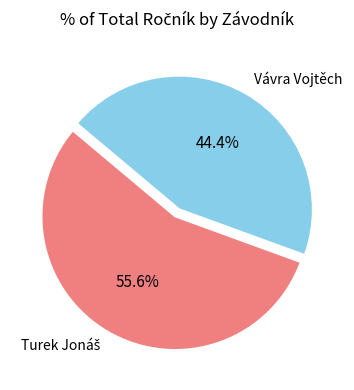

To the nearest percent, what is the difference between the largest and smallest slice percentages?

11%